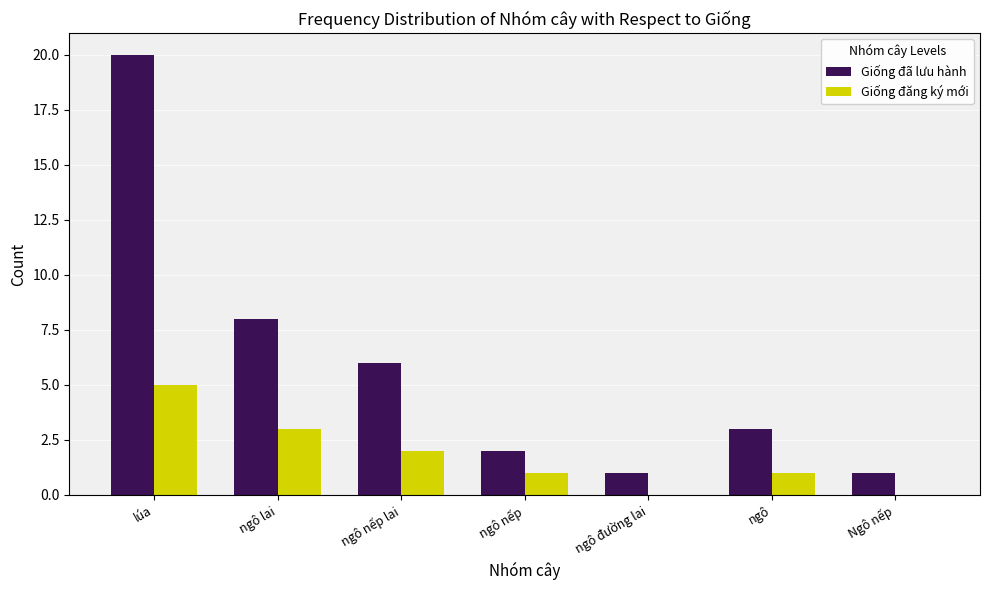

Is it true that Giống đã lưu hành equals 3 at ngô?

True